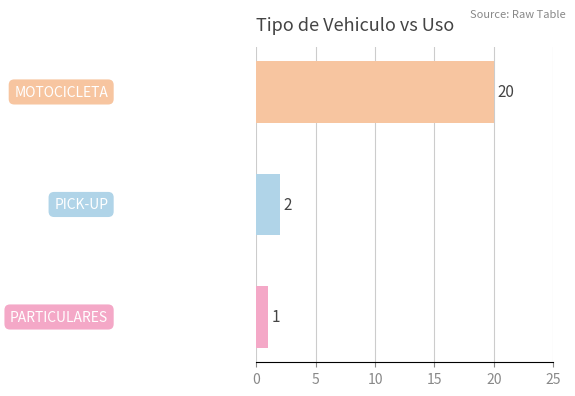

What is the greatest value displayed?

20